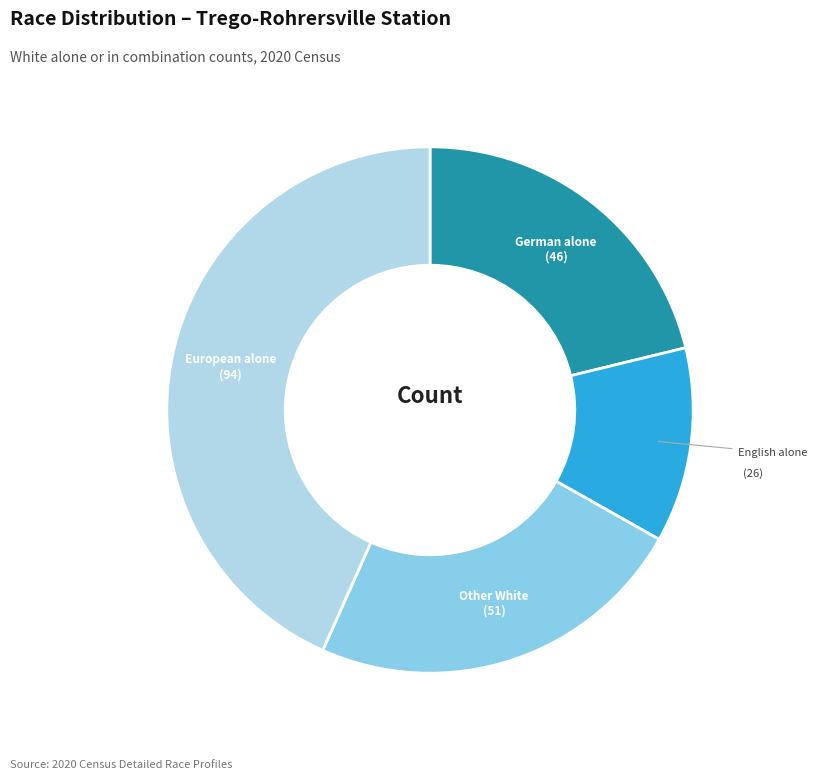

Is there any slice that represents more than half of the pie?

No